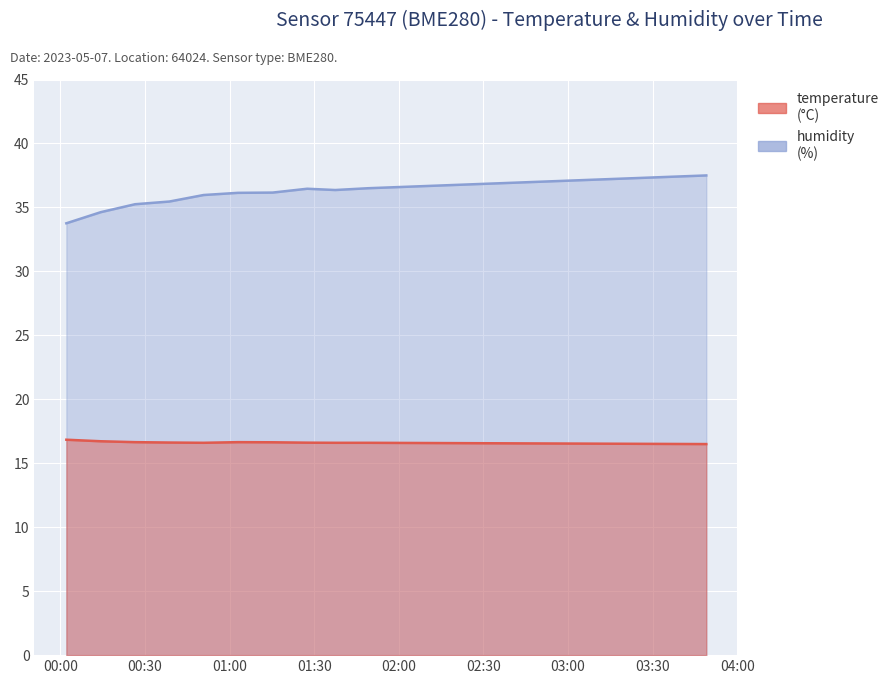

At 00:50, list the series in order from largest to smallest.

humidity, temperature